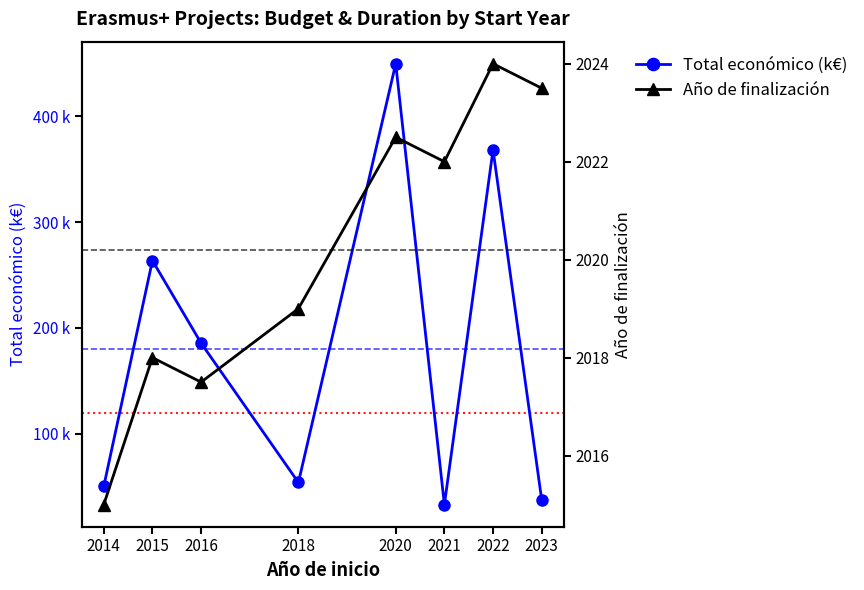

At 2020, list the series in order from smallest to largest.

Total económico (k€), Año de finalización